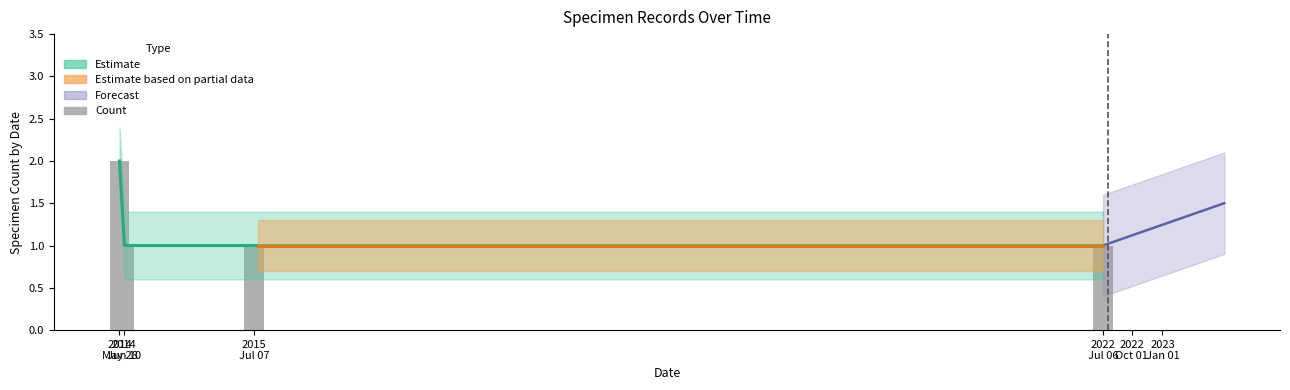

What is the change in value from 2014
May 28 to 2015
Jul 07?

-1